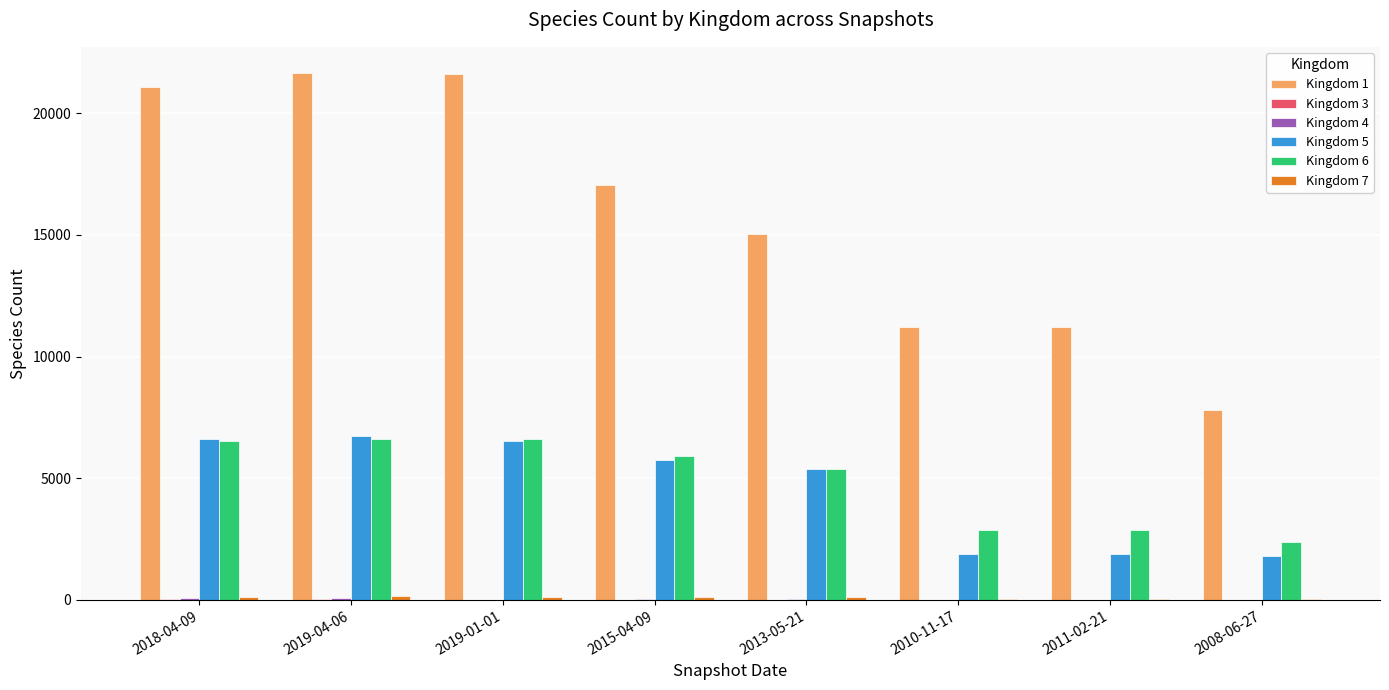

The value of Kingdom 1 at 2013-05-21 is 15027. True or false?

True